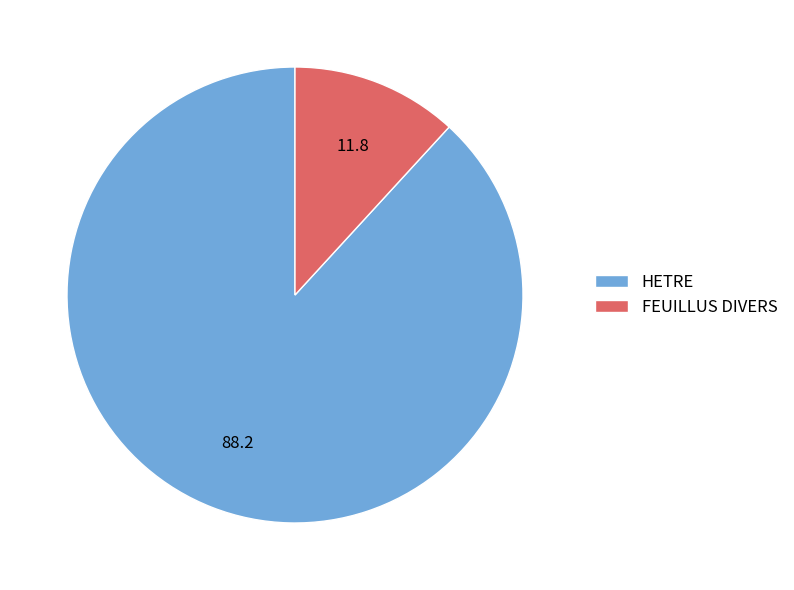

Approximately how many times larger is the value at HETRE compared to FEUILLUS DIVERS?

7.5